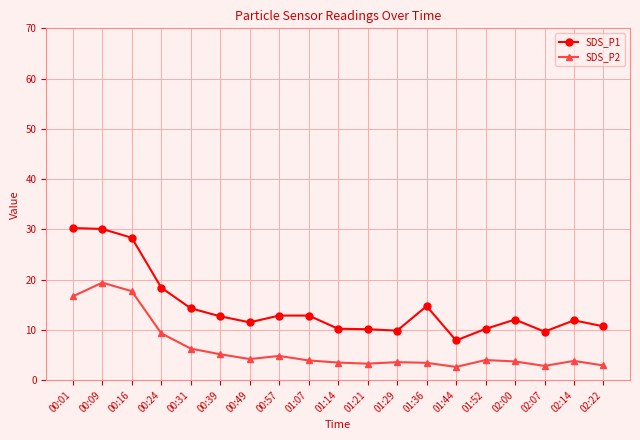

Which series changed the most between 01:52 and 02:07?

SDS_P2